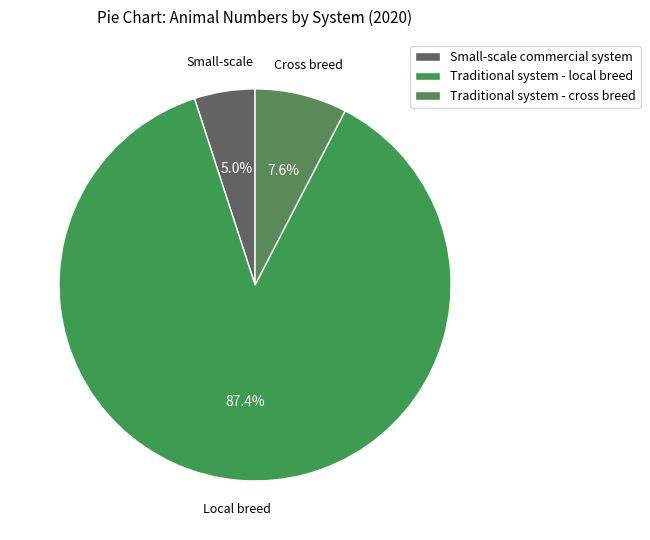

Count the number of slices in the pie.

3